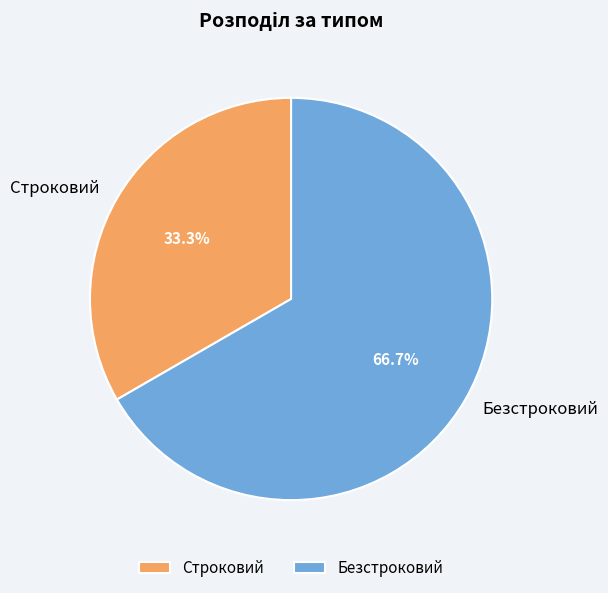

What percentage is the Безстроковий slice, to the nearest percent?

67%